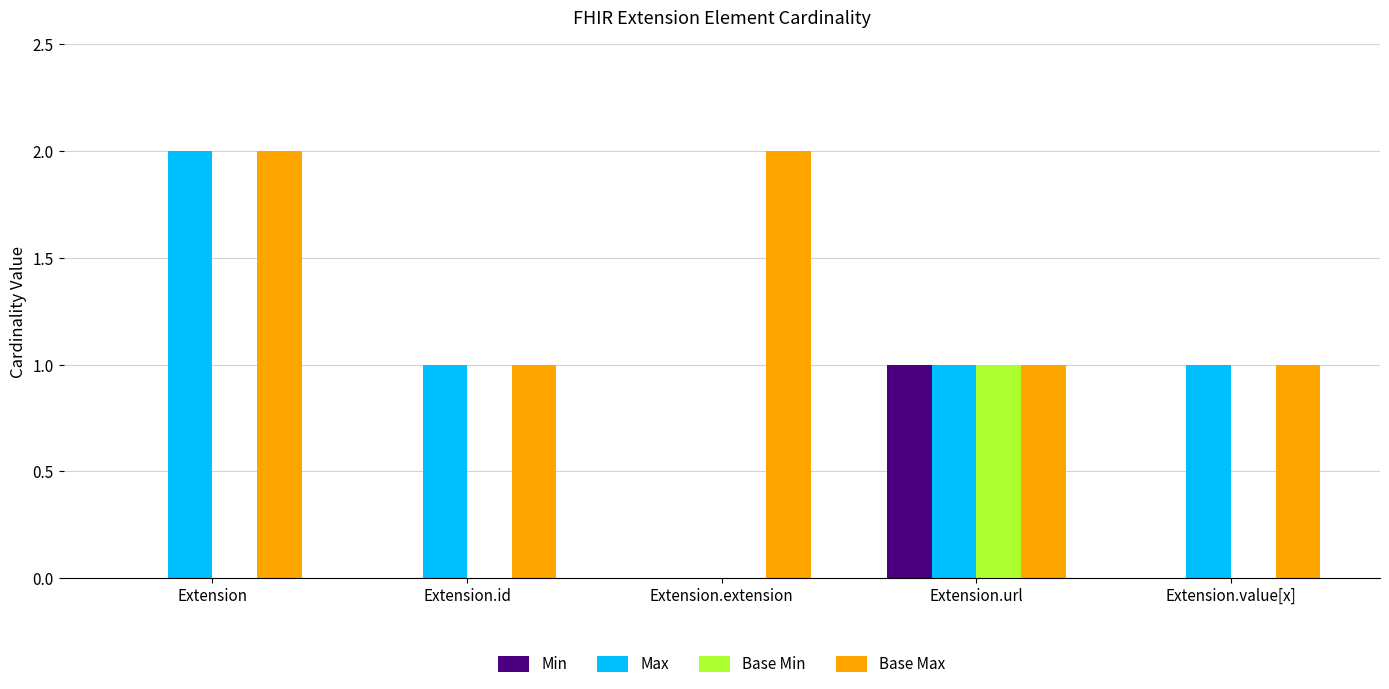

How many Base Min values are between 0 and 1?

5